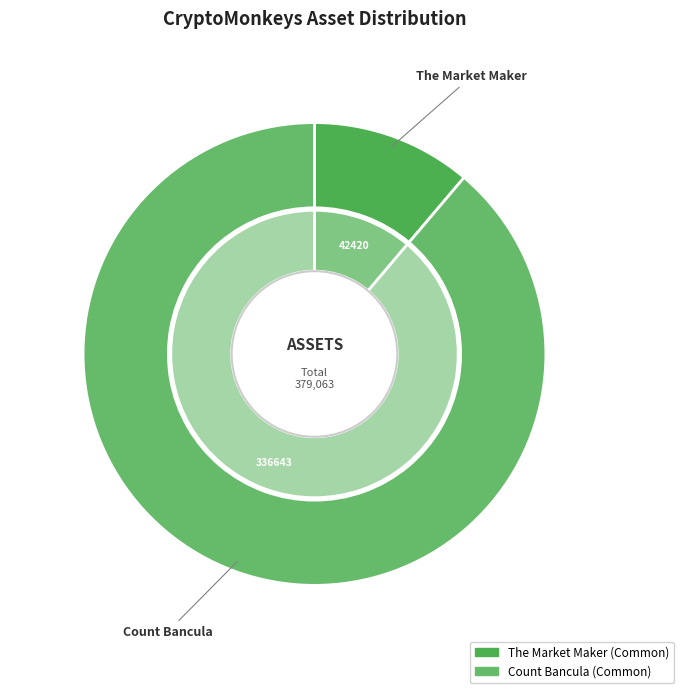

How many segments does this pie chart have?

2